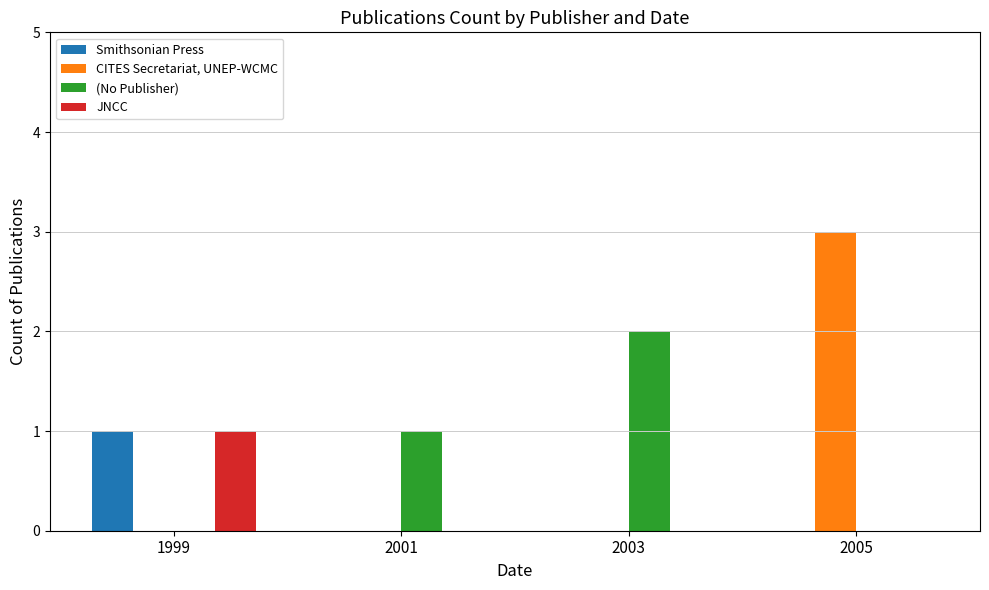

Reading right to left, transcribe all the data shown in this chart.

Smithsonian Press: 0	0	0	1
CITES Secretariat, UNEP-WCMC: 3	0	0	0
(No Publisher): 0	2	1	0
JNCC: 0	0	0	1